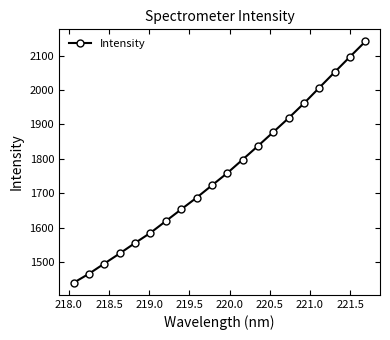

How many values are below 1758?

10